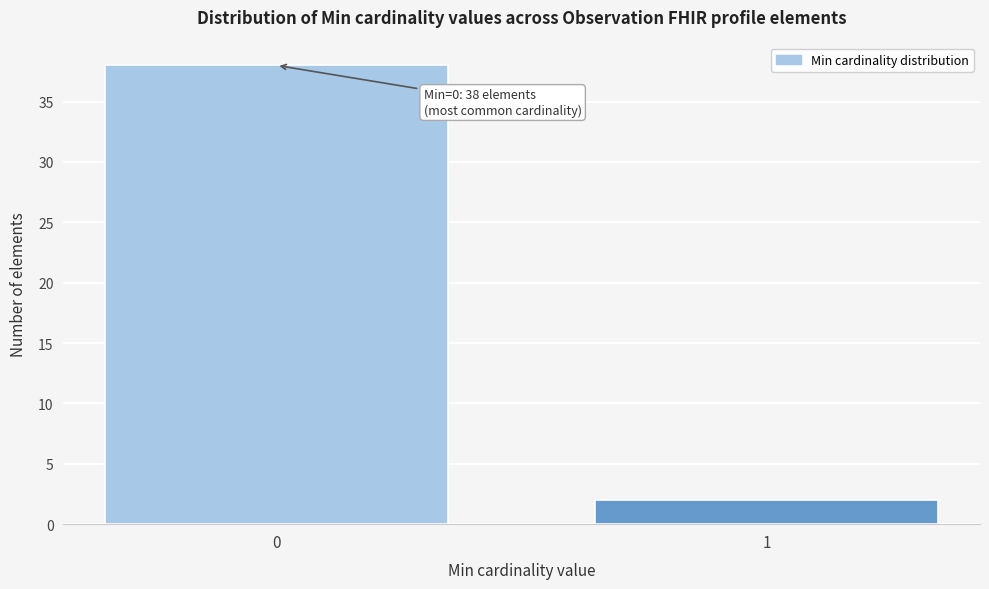

Reading left to right, extract all data points from this chart.

0=38	1=2